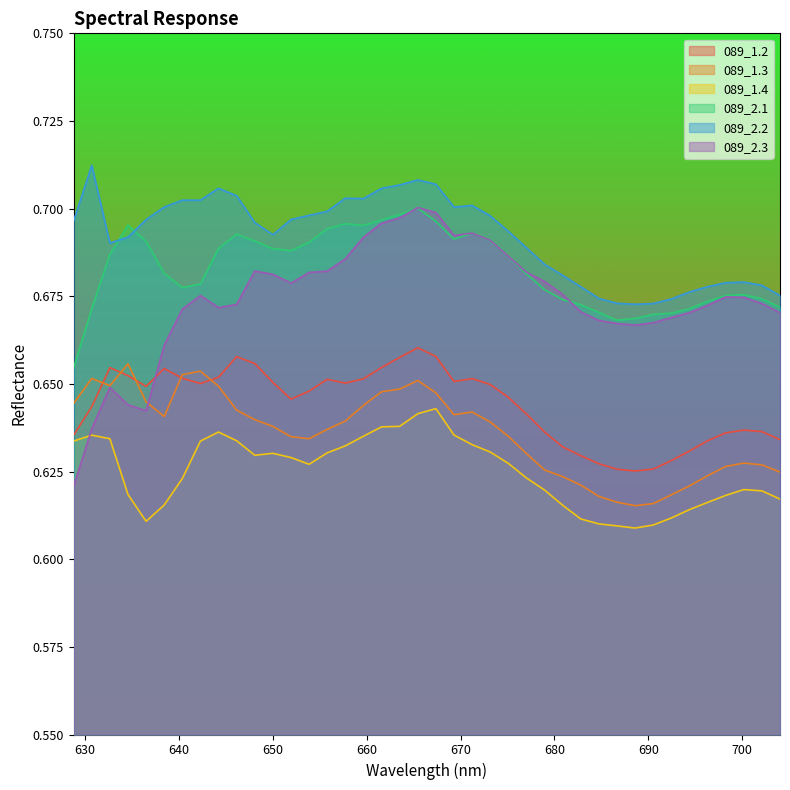

Between 675.0856 and 653.868624, which is larger?

653.868624